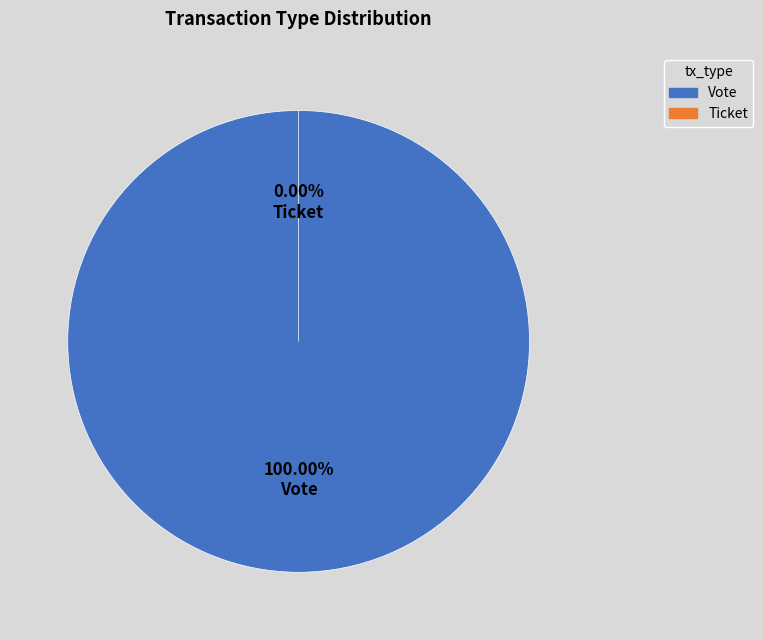

Which category has the smallest portion of the pie?

Ticket